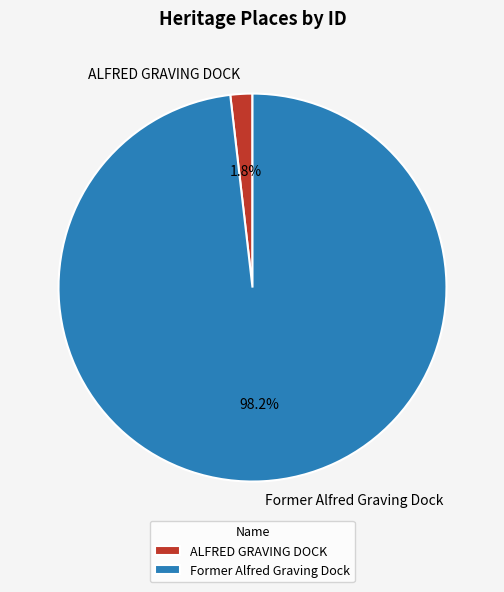

How many segments does this pie chart have?

2